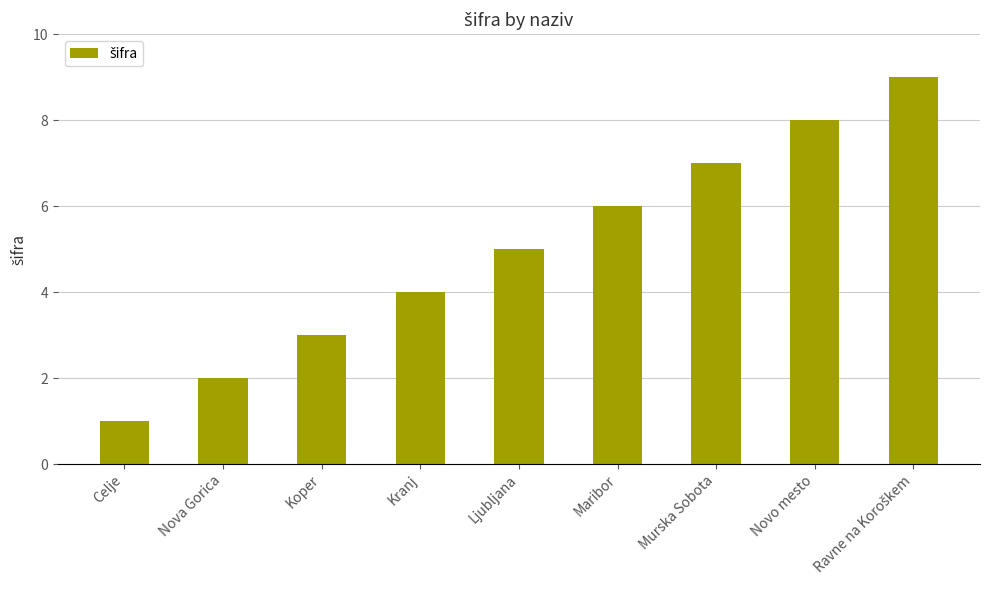

What is the label of the 7th bar from the right?

Koper